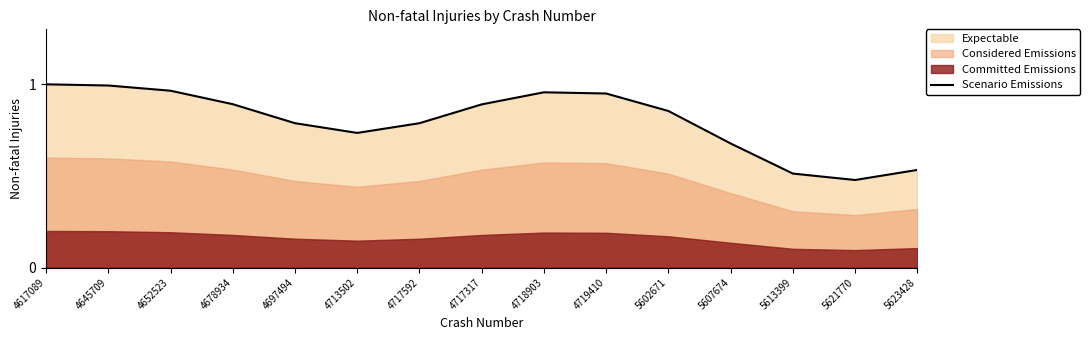

Reading left to right, transcribe all the data shown in this chart.

4617089=1.0	4645709=1.0	4652523=1.0	4678934=0.9	4697494=0.8	4713502=0.7	4717592=0.8	4717317=0.9	4718903=1.0	4719410=0.9	5602671=0.9	5607674=0.7	5613399=0.5	5621770=0.5	5623428=0.5